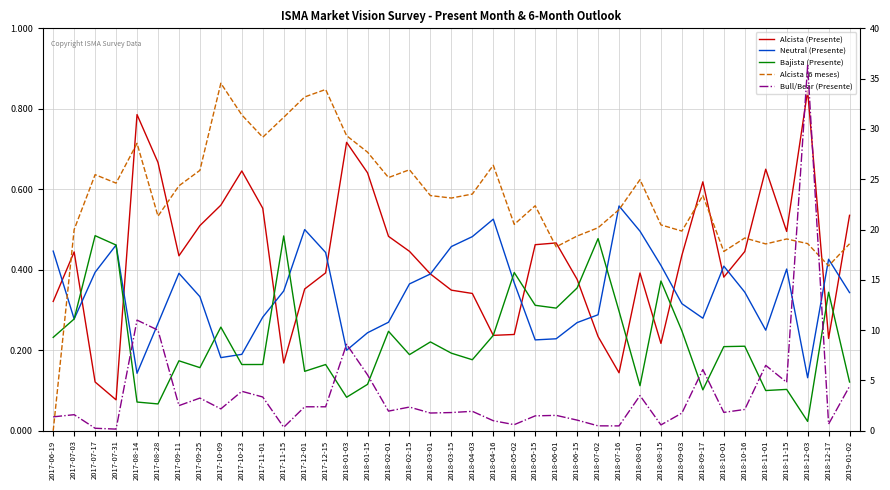

Count the number of categories in the chart.

39